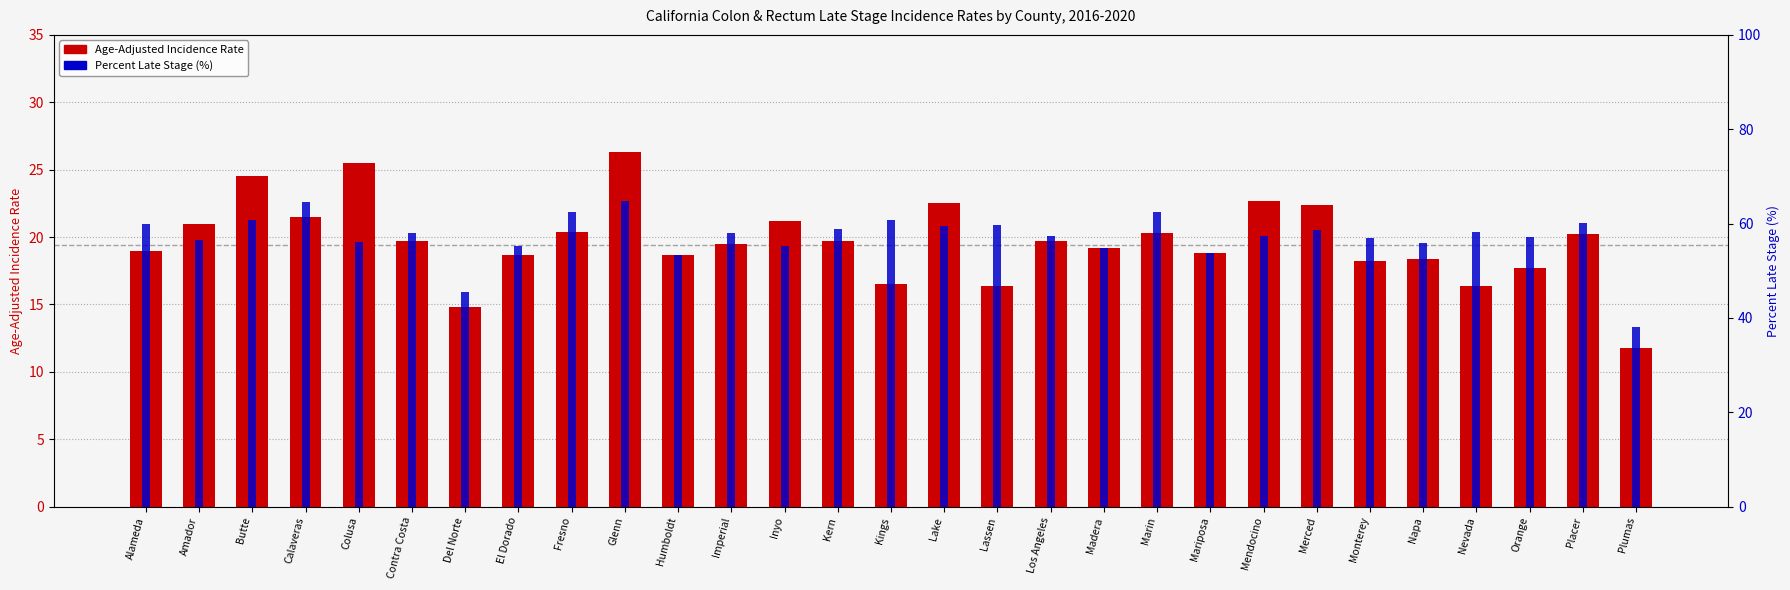

Which series has the widest spread of values?

Percent Late Stage